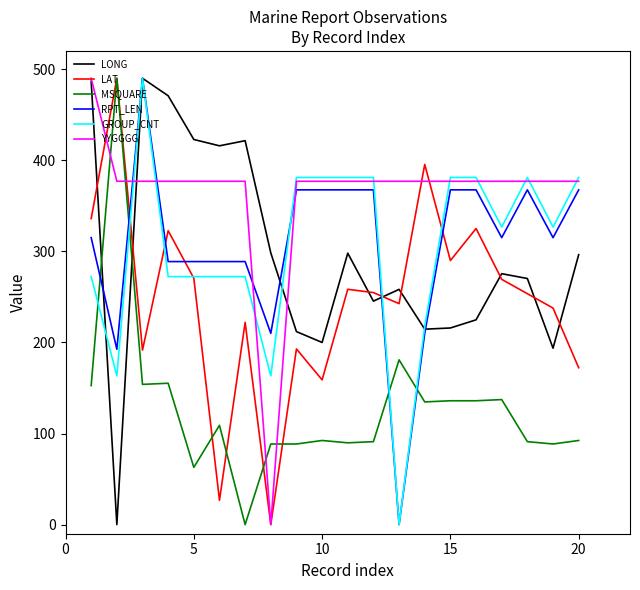

How many values in the RPT_LEN series are below 315?

8